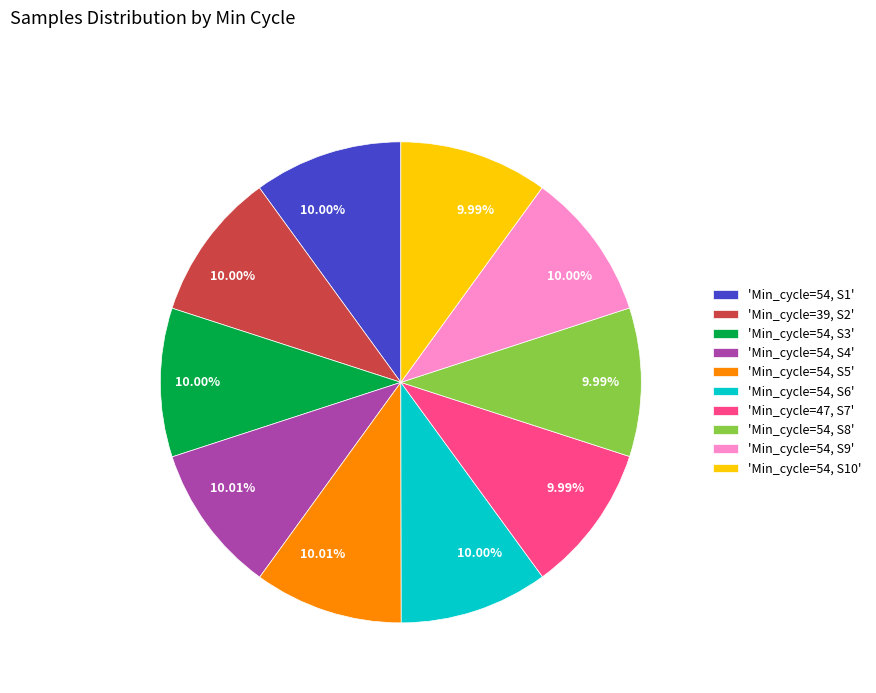

Approximately how many times larger is the value at 'Min_cycle=54, S10' compared to 'Min_cycle=54, S9'?

1.0